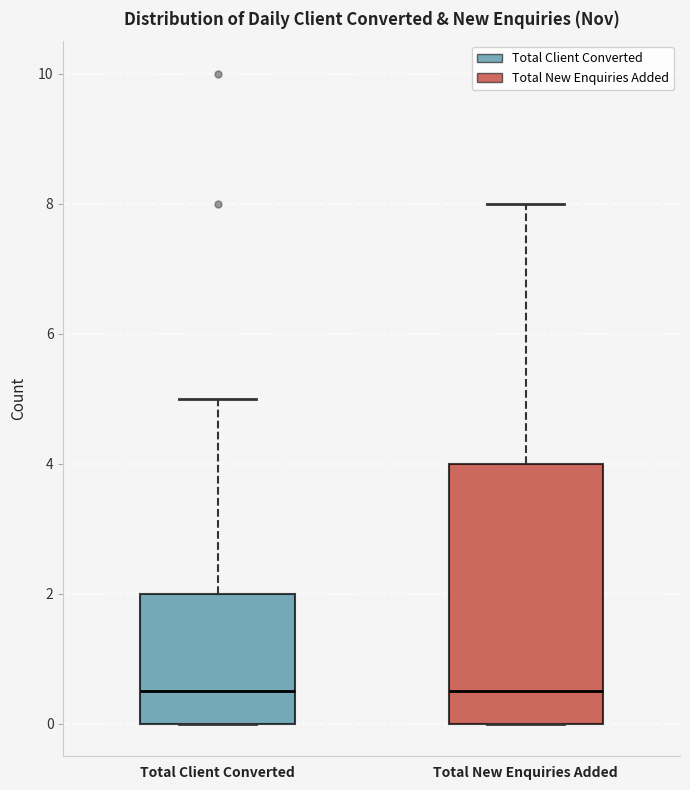

Reading left to right, read every box against the y-axis: the position of its median line, the range the box covers, and the ends of its whiskers. The values are not printed on the chart, so give them approximately, as read against the axis.

Total Client Converted: median 0.6, box 0.0 to 2.0, whiskers 0.0 to 5.0
Total New Enquiries Added: median 0.6, box 0.0 to 4.0, whiskers 0.0 to 8.0